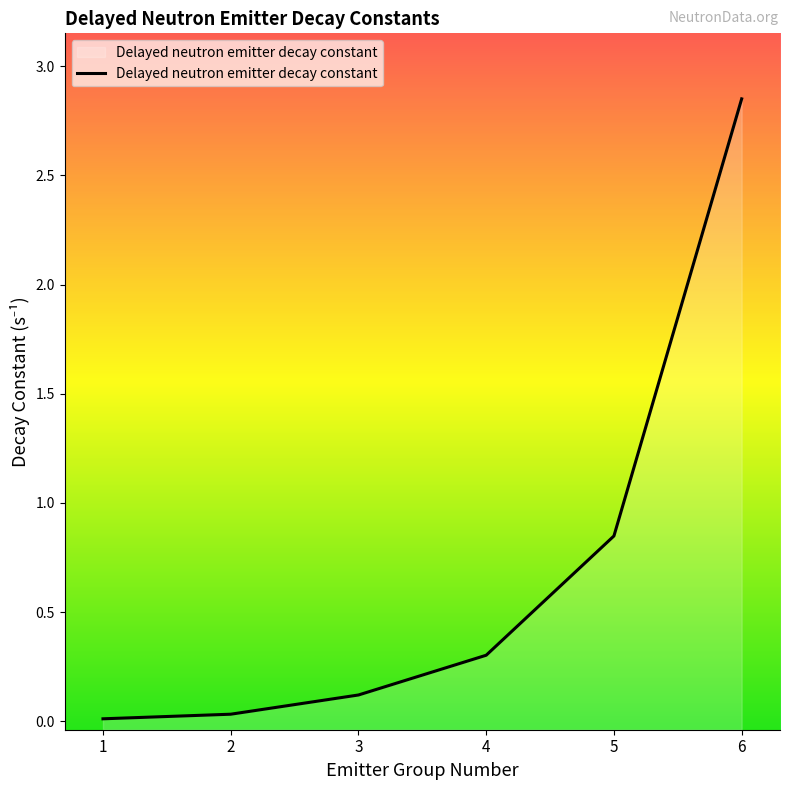

What is the difference between the values at 5 and 2?

0.8